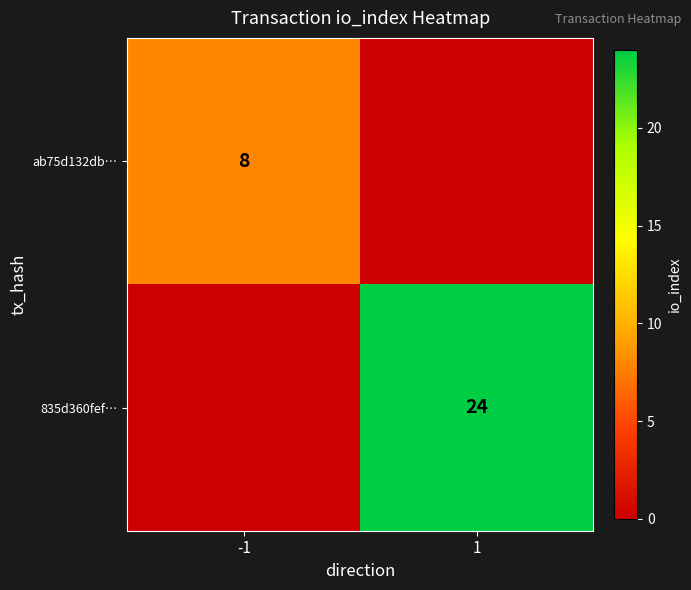

The ab75d132db… series shows 3 at -1. True or false?

False